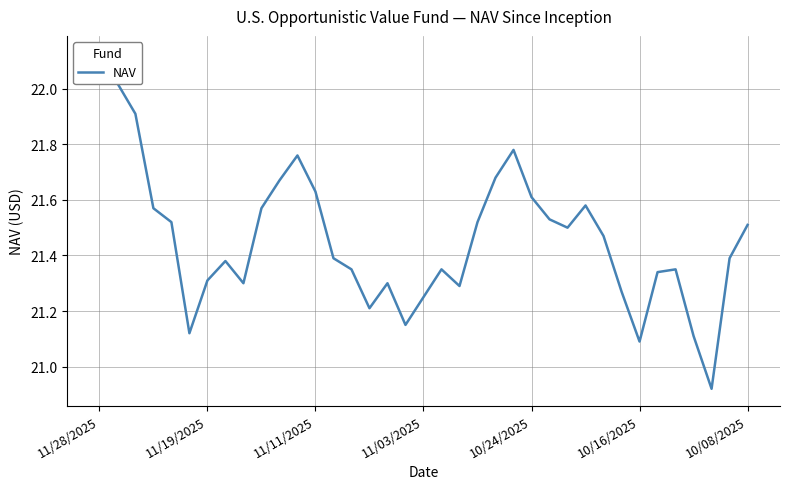

What is the change in value from 10/16/2025 to 7?

+0.3